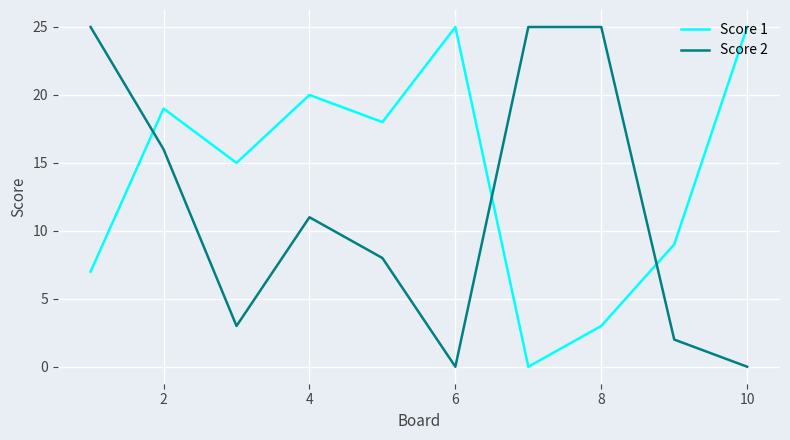

Rank the series by their average value, from lowest to highest.

Score 2, Score 1